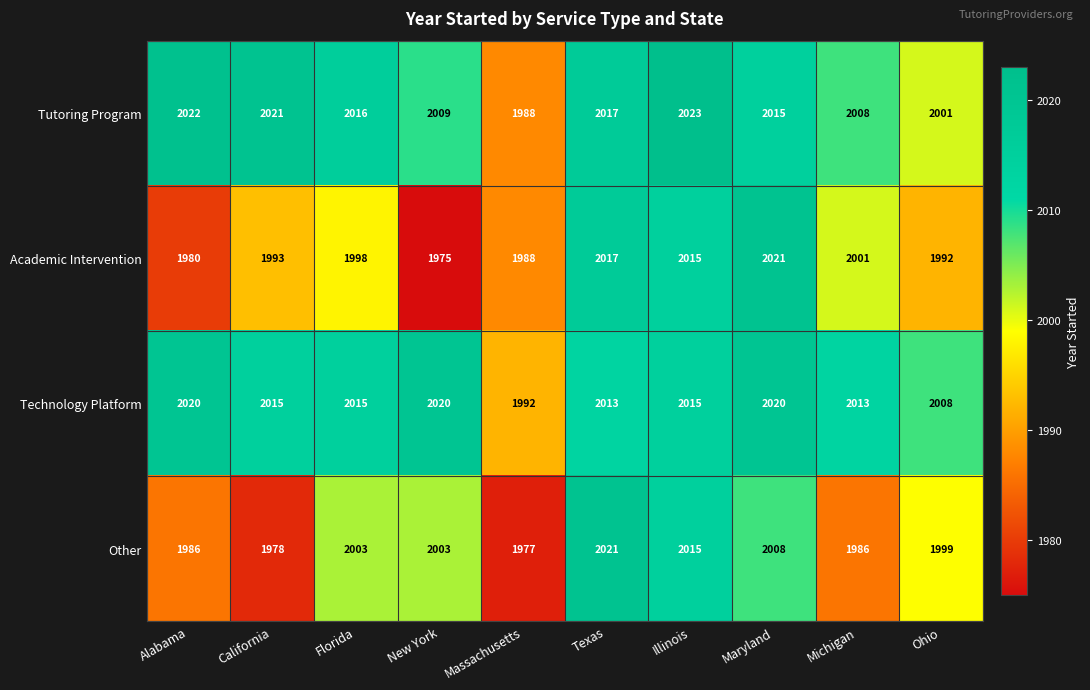

What is the total value across all series at Michigan?

8008